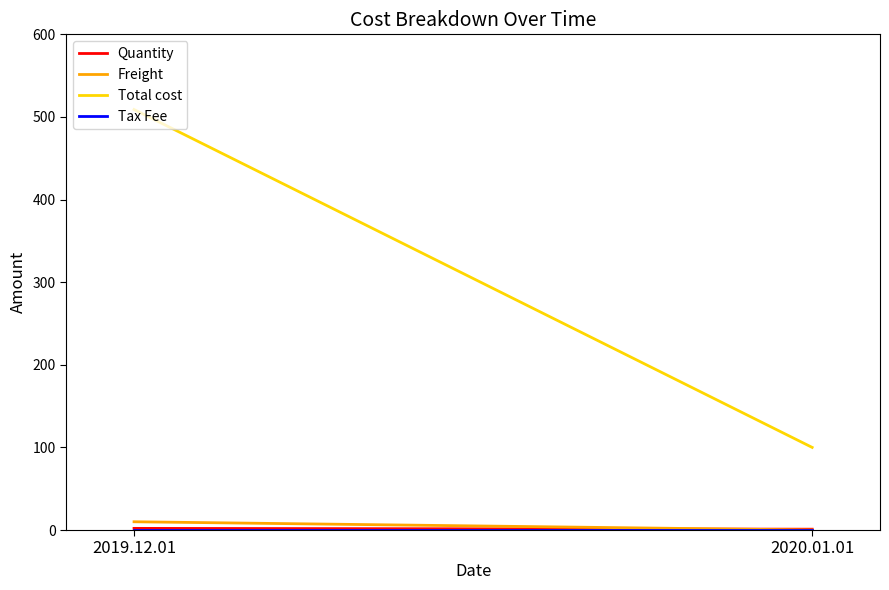

True or false: Quantity has a value of 1 at 2019.12.01.

False